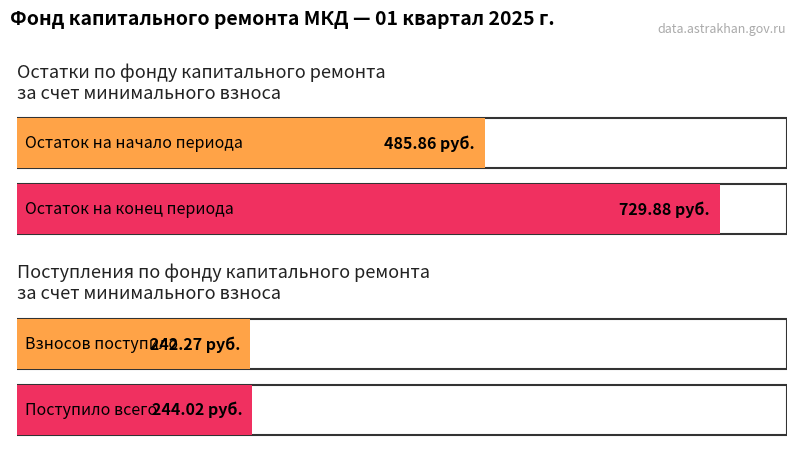

What is the highest value of the за счет минимального взноса series?

729.9